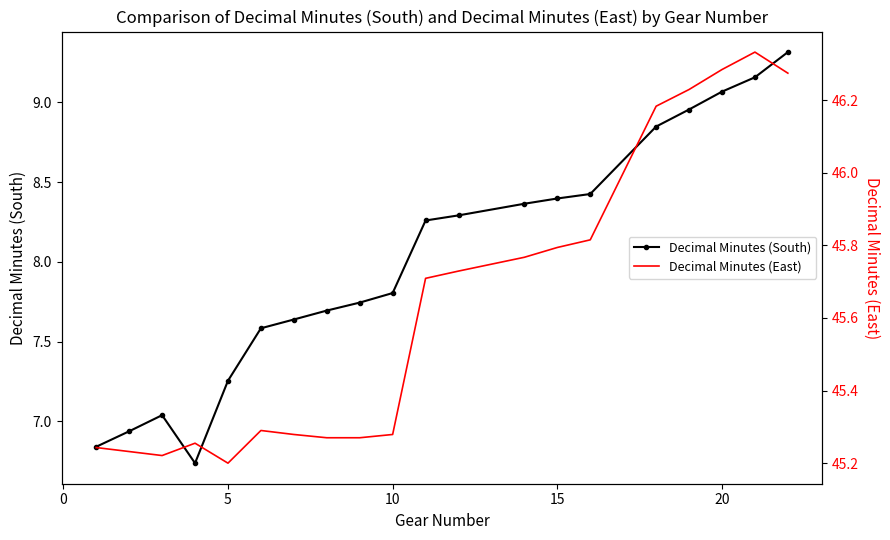

At how many categories does at least one series exceed 15?

20